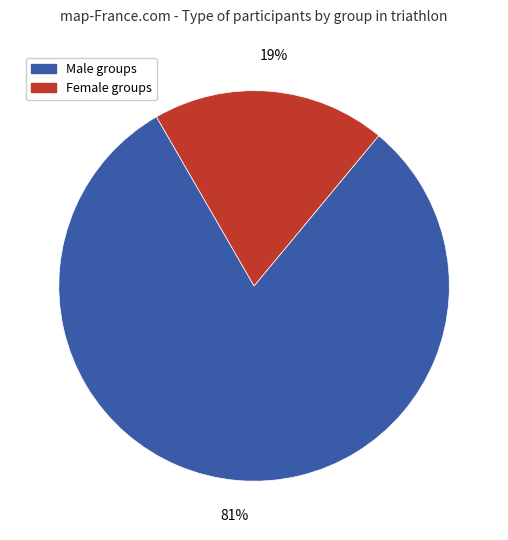

Is there any slice that represents more than half of the pie?

Yes